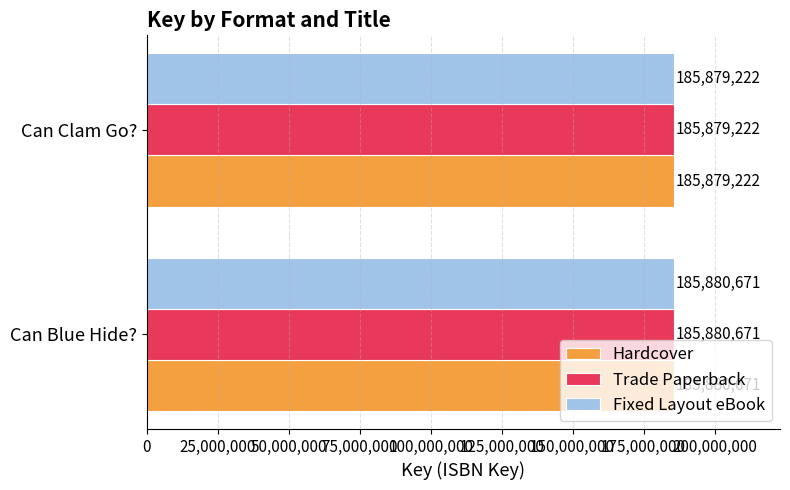

What is the greatest value displayed?

185880671